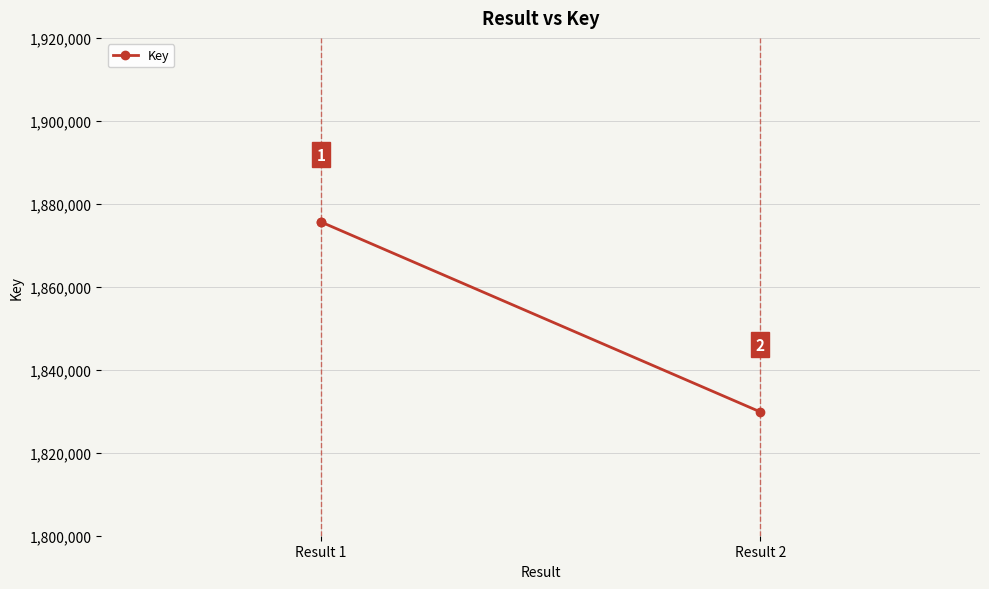

Rank the categories by value from highest to lowest.

Result 1, Result 1, Result 2